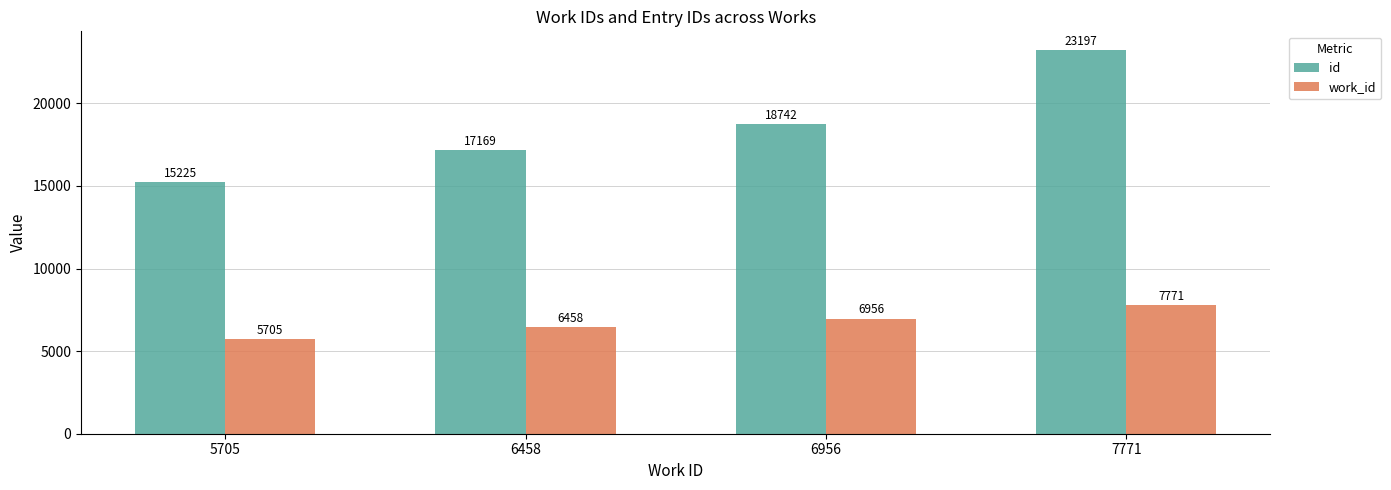

What is the value of the work_id bar at the 1st from the left?

5705